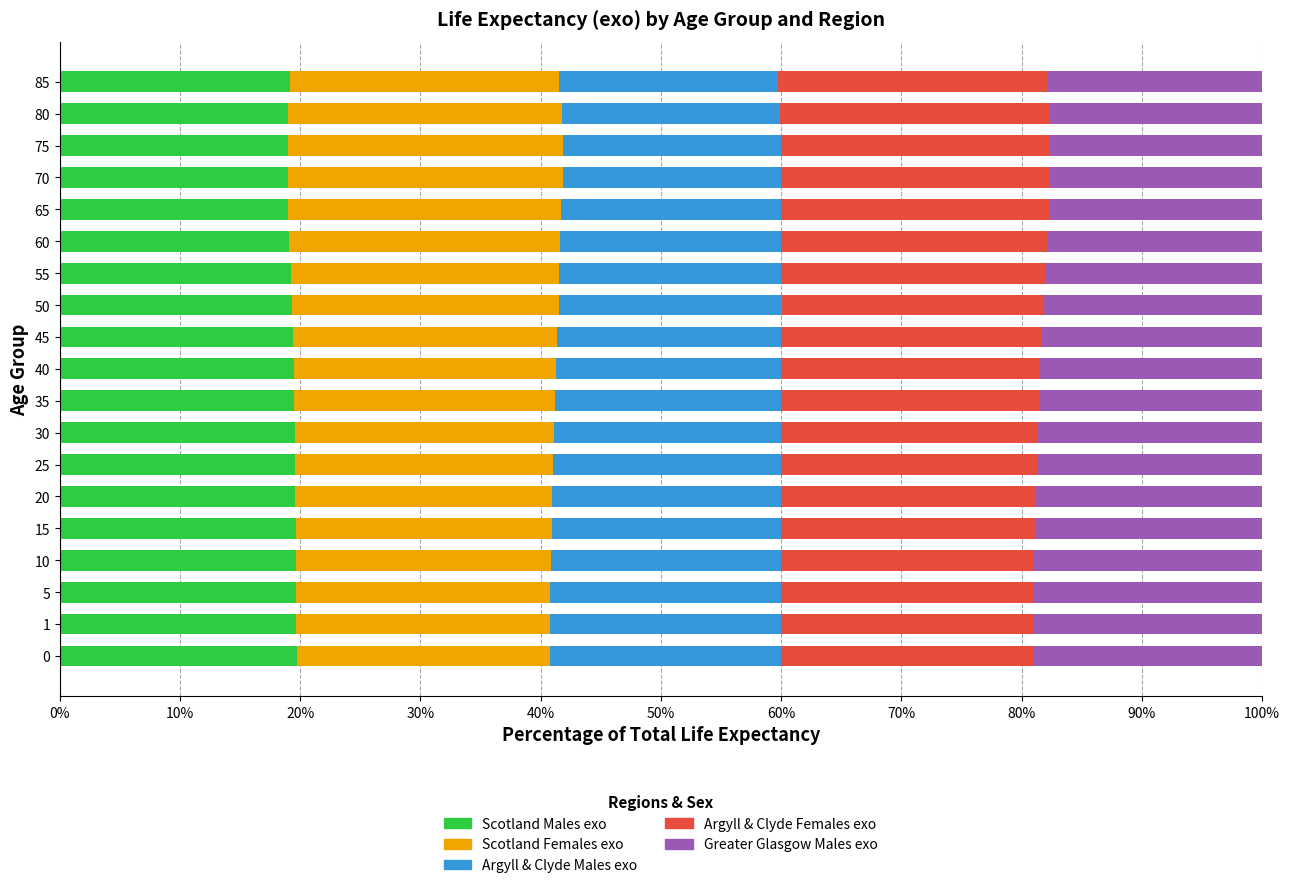

What is the total value across all series at 45?

100.0